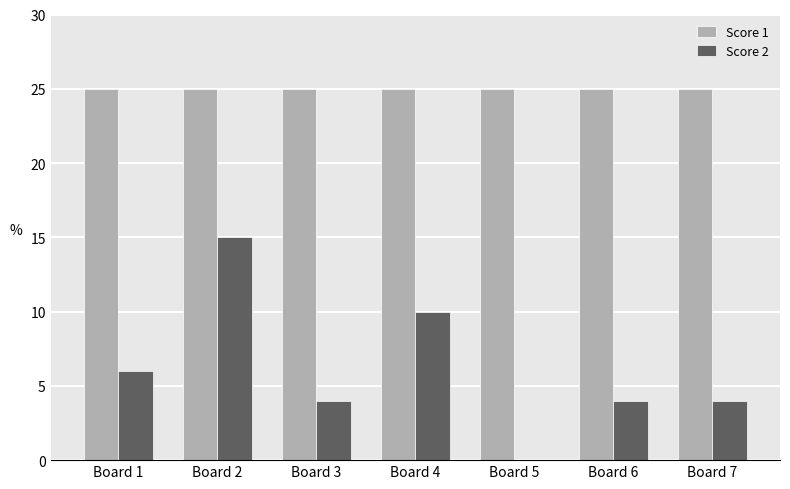

What is the sum of the Score 1 values at Board 2 and Board 1?

50